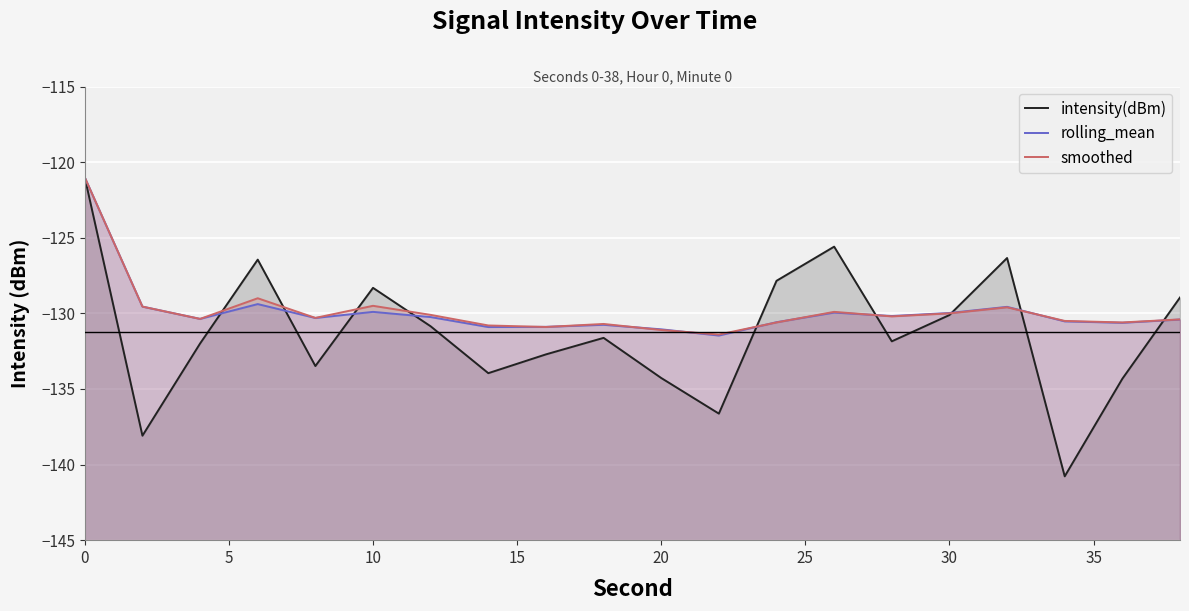

What is the greatest value displayed?

-121.0